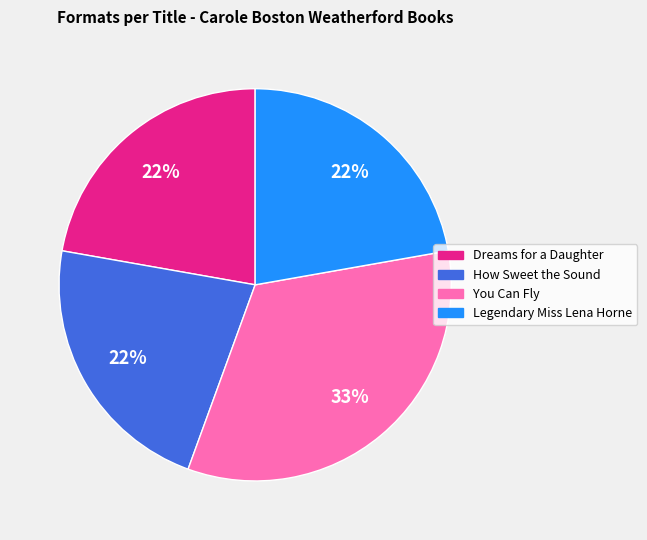

How many slices are in this pie chart?

4